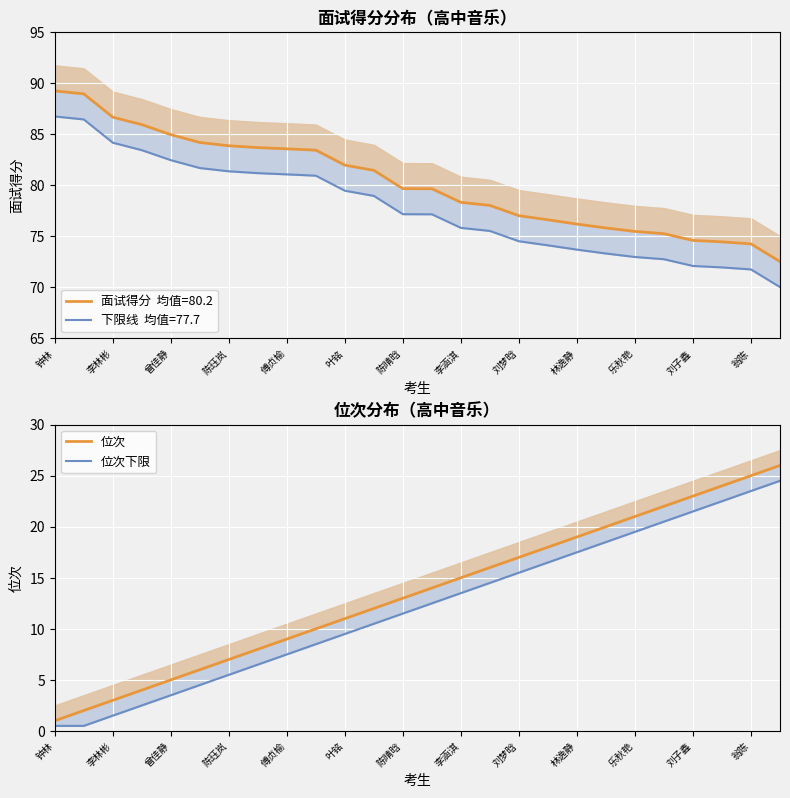

What is the difference between the maximum and minimum values in the 位次下限 series?

24.0